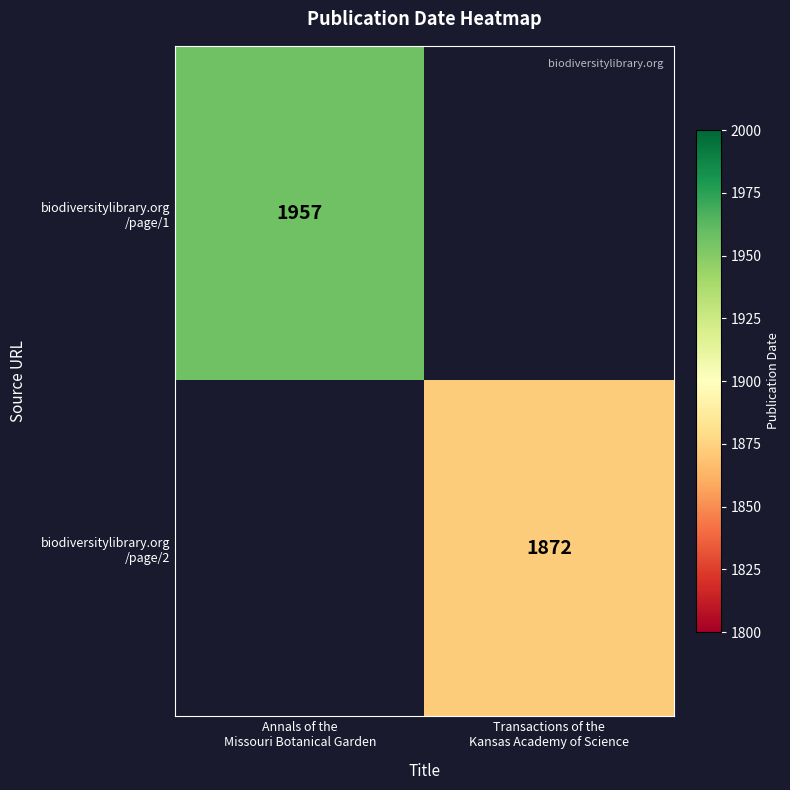

Which has a higher value, Transactions of the
Kansas Academy of Science or Annals of the
Missouri Botanical Garden?

Annals of the
Missouri Botanical Garden